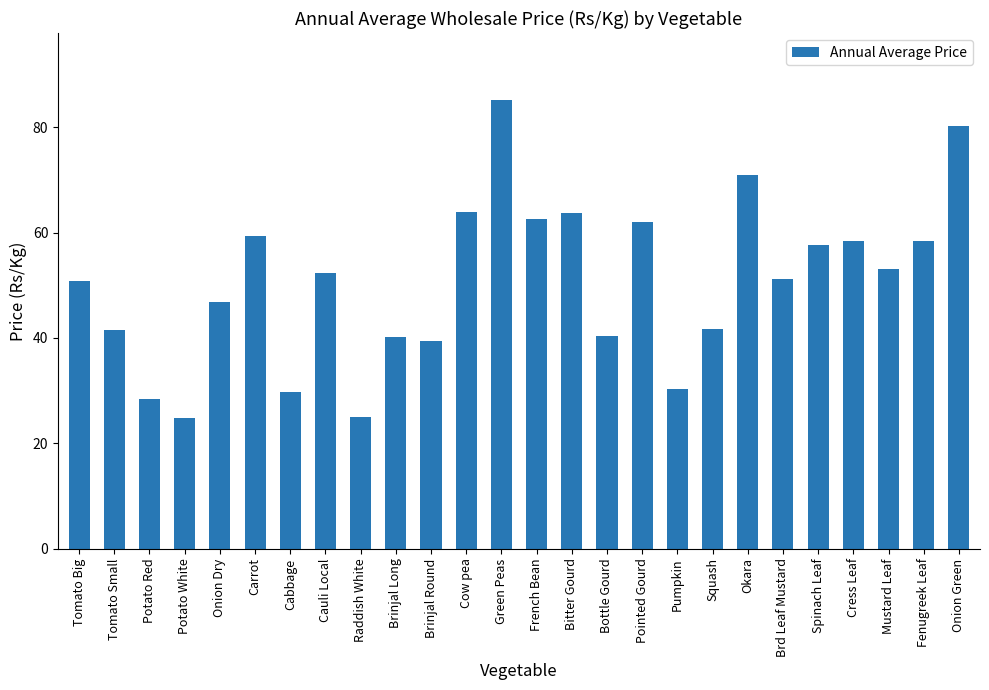

What is the label of the 24th bar from the left?

Mustard Leaf